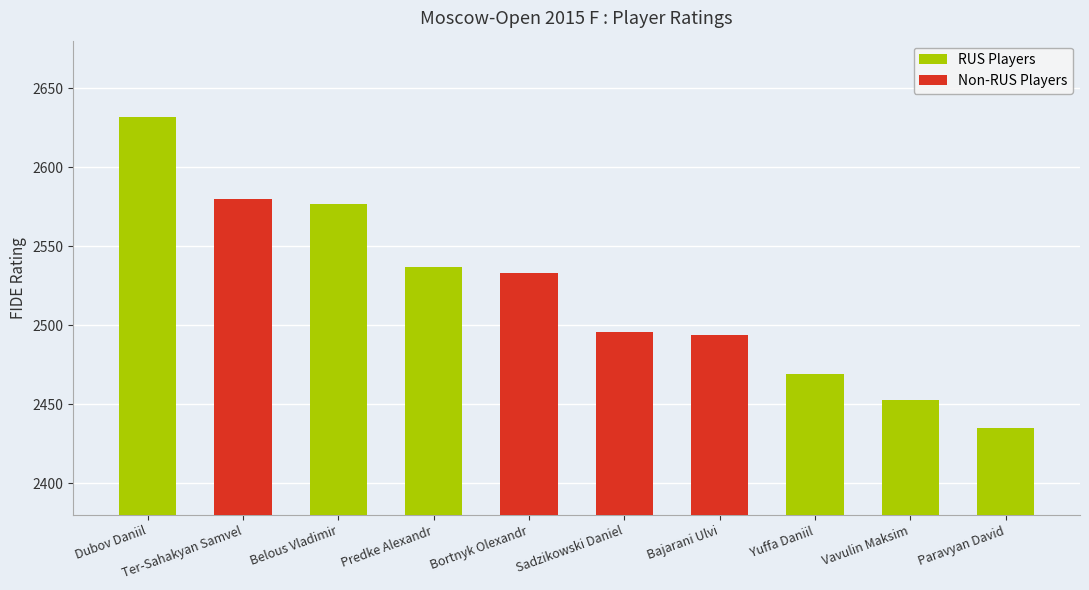

What position from the right is Predke Alexandr?

7